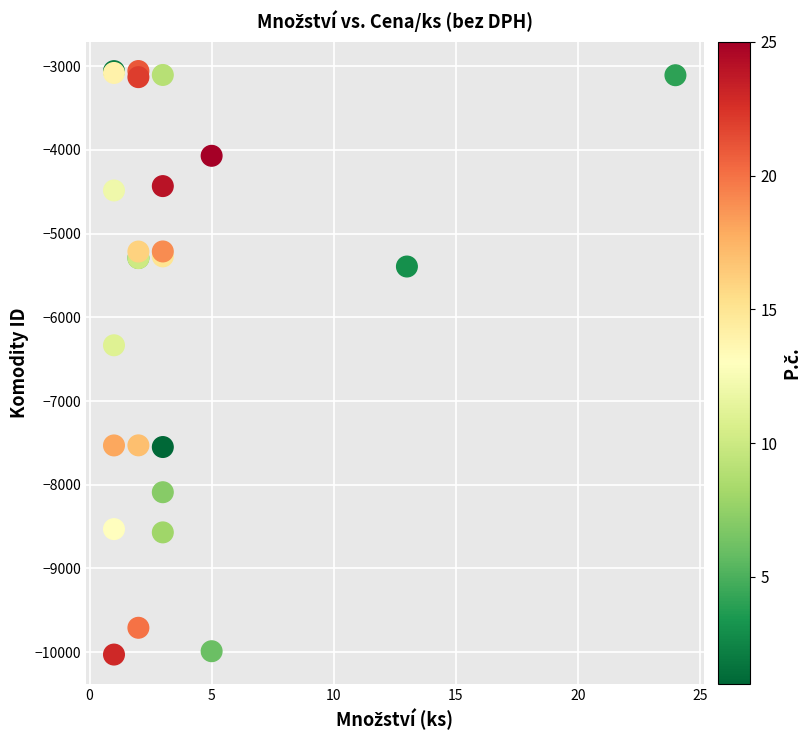

What Y value in the scatter plot is closest to -6543?

-6334